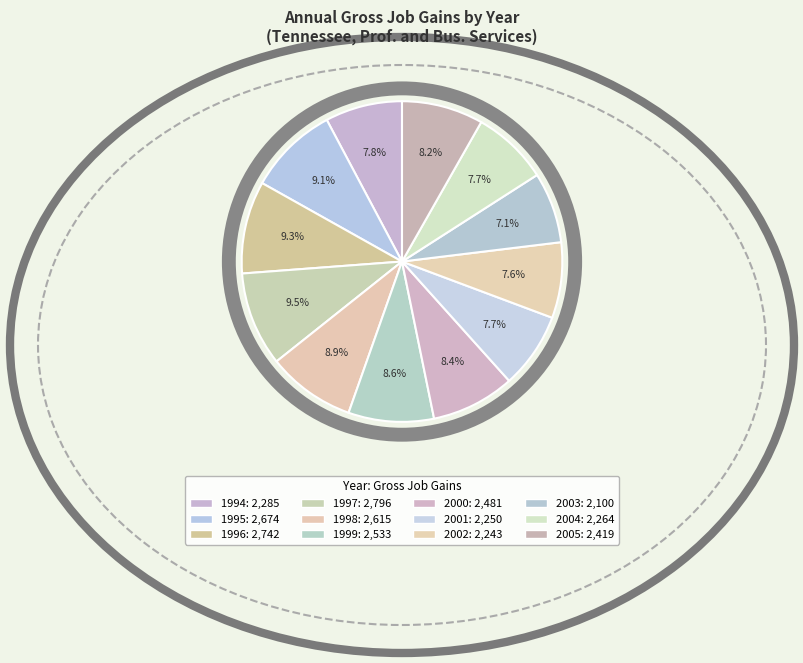

Rank the categories by value from highest to lowest.

1997, 1996, 1995, 1998, 1999, 2000, 2005, 1994, 2004, 2001, 2002, 2003